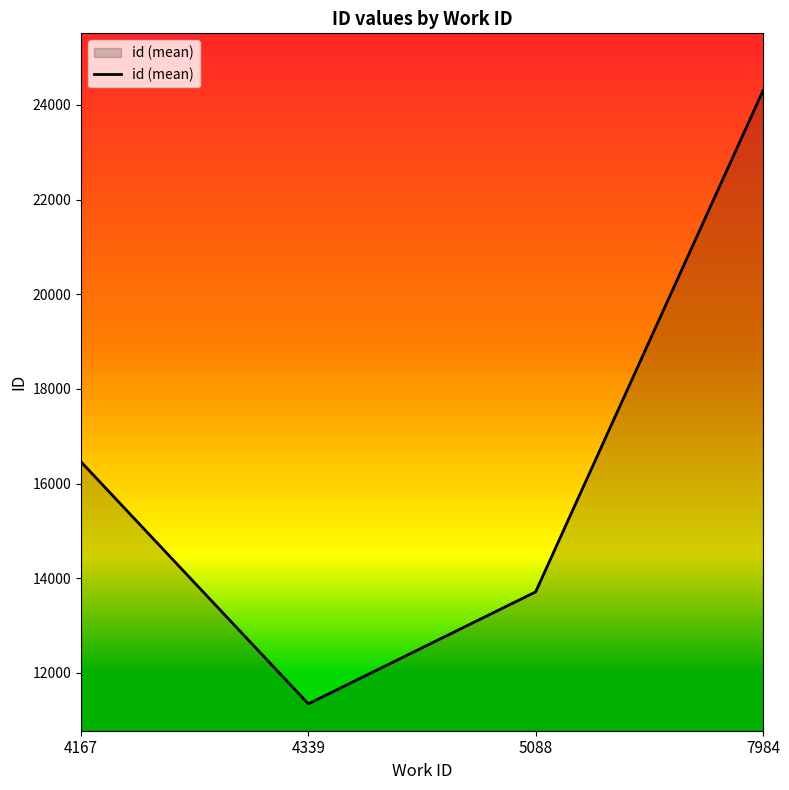

Rank the categories by value from lowest to highest.

4339, 5088, 4167, 7984